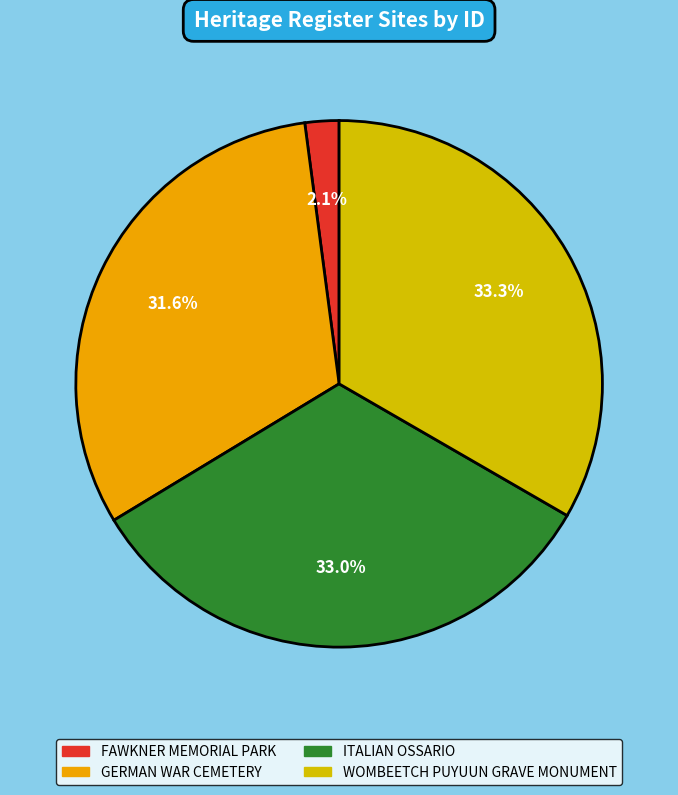

The GERMAN WAR CEMETERY slice represents 22% of the pie. True or false?

False